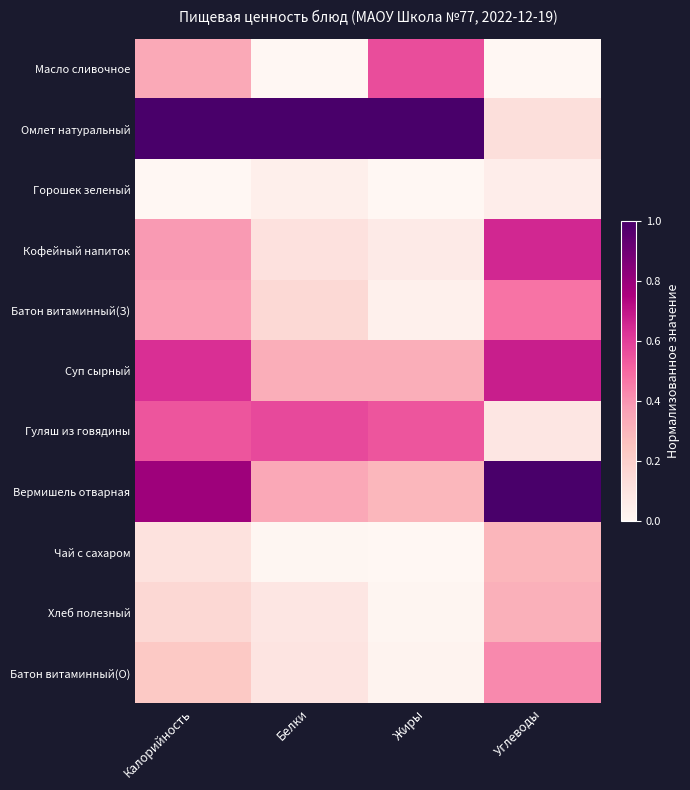

Count the number of categories in the chart.

4